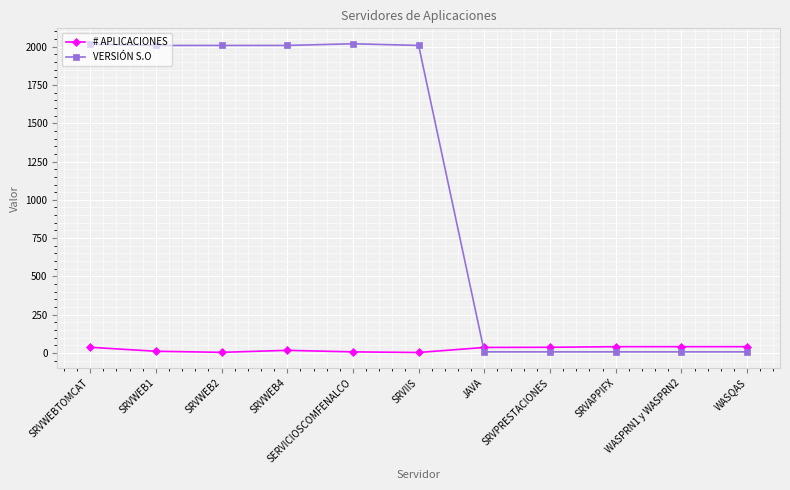

After their last crossing, which series has the higher values: # APLICACIONES or VERSIÓN S.O?

# APLICACIONES